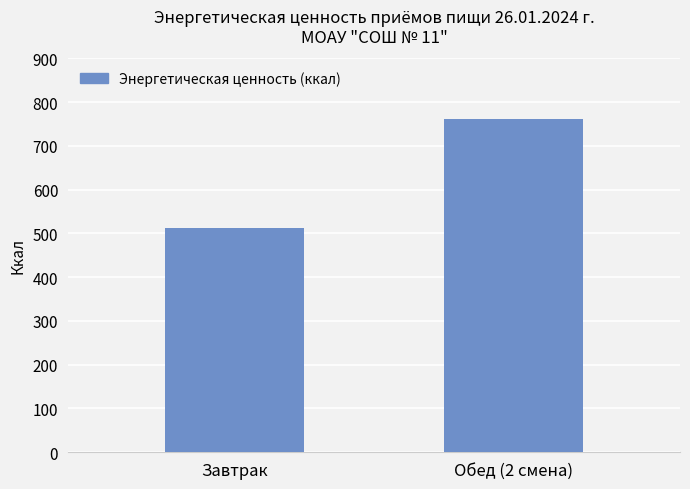

Count the number of categories in the chart.

2